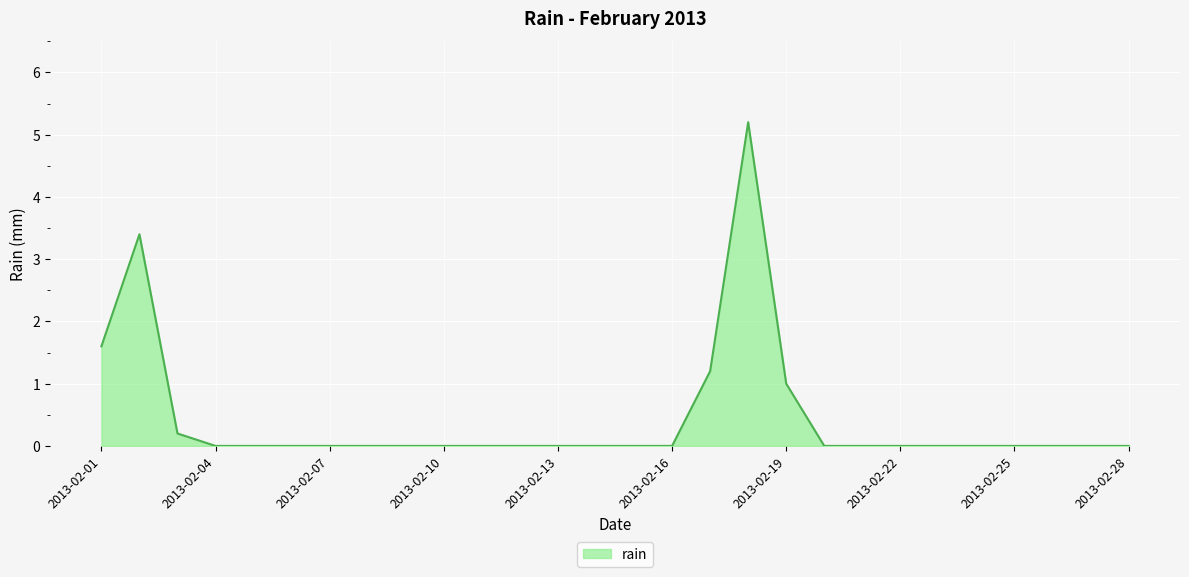

What is the maximum value shown in the chart?

5.2